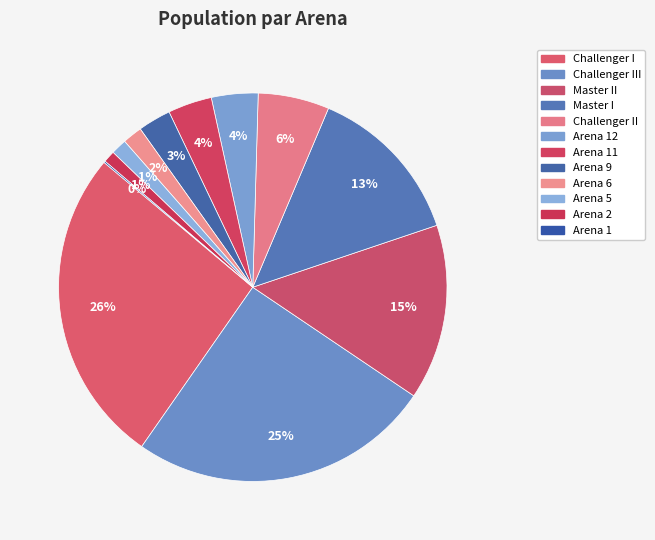

Which slice is the smallest?

Arena 1